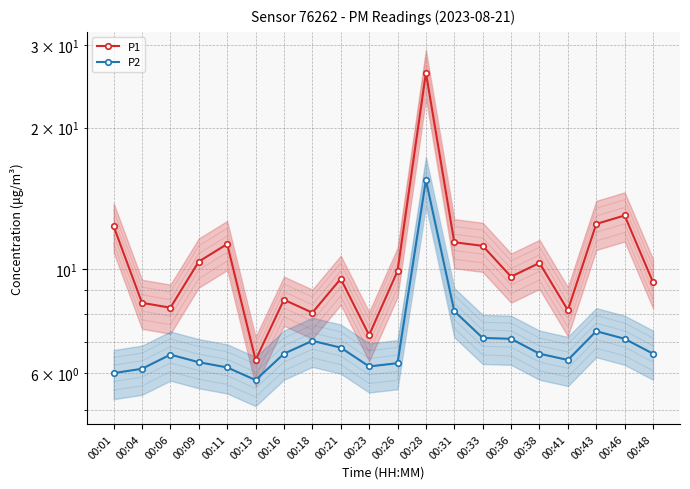

What value does the P1 series have at 00:16?

8.6